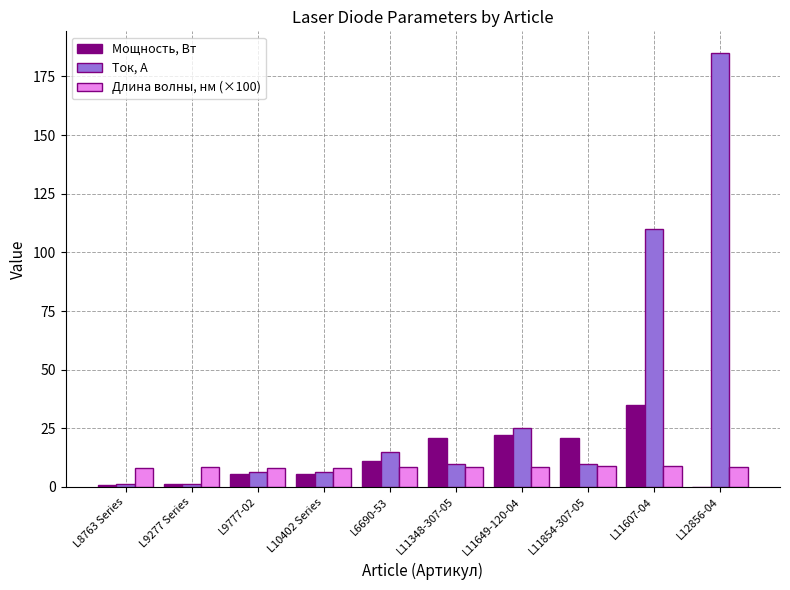

How many groups of bars are there?

10